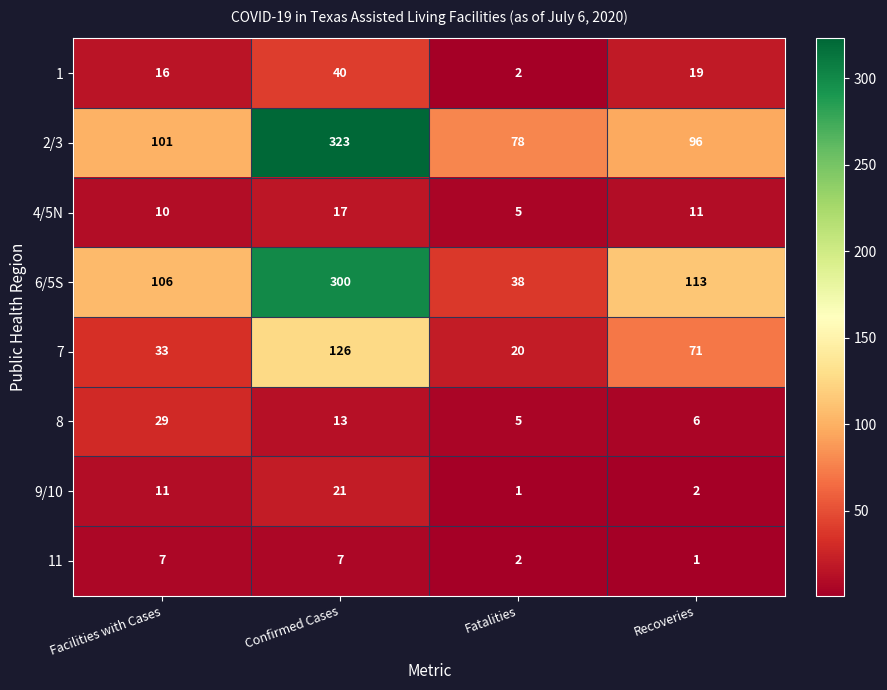

Where does the 7 series first go above 71?

Confirmed Cases